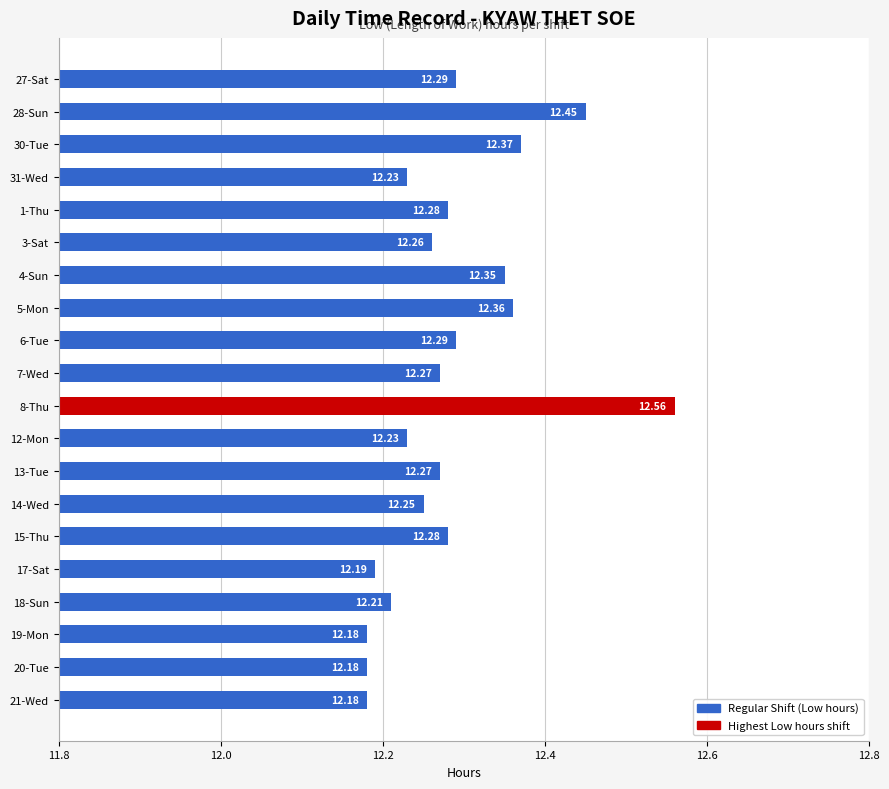

Which category has the highest value across all series?

8-Thu